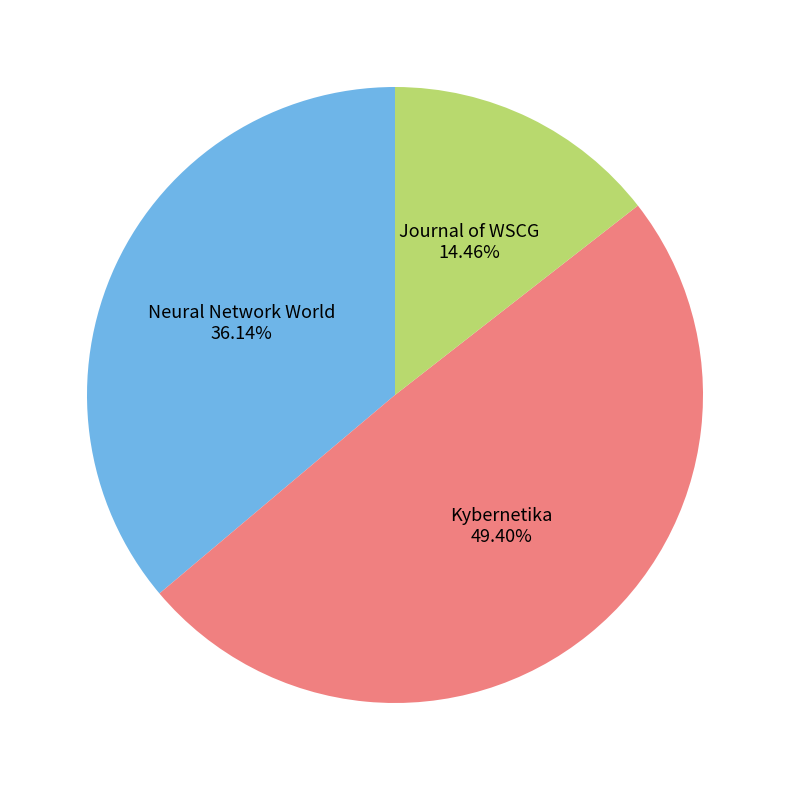

Is there a majority slice in this chart?

No